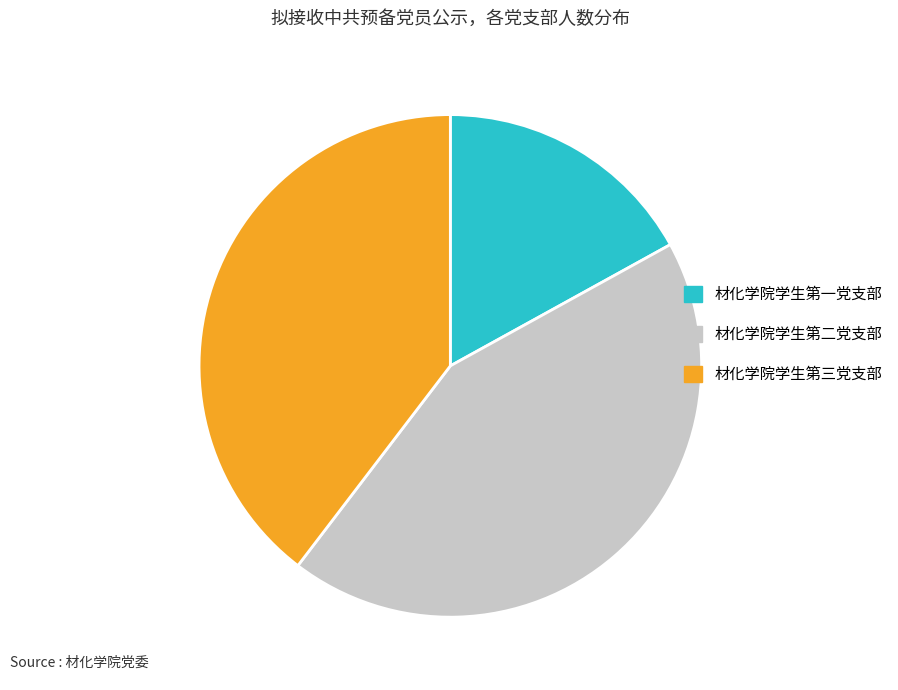

Does 材化学院学生第一党支部 account for over 50% of the chart?

No